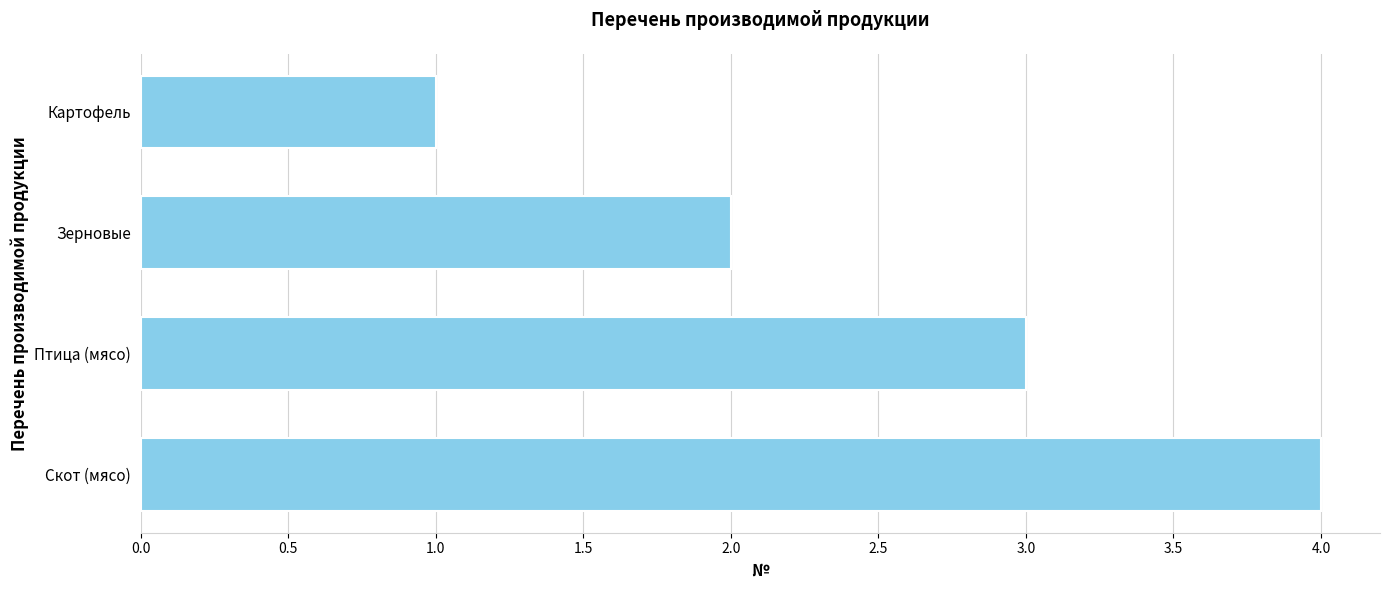

List the labels in order of value, smallest first.

Картофель, Зерновые, Птица (мясо), Скот (мясо)